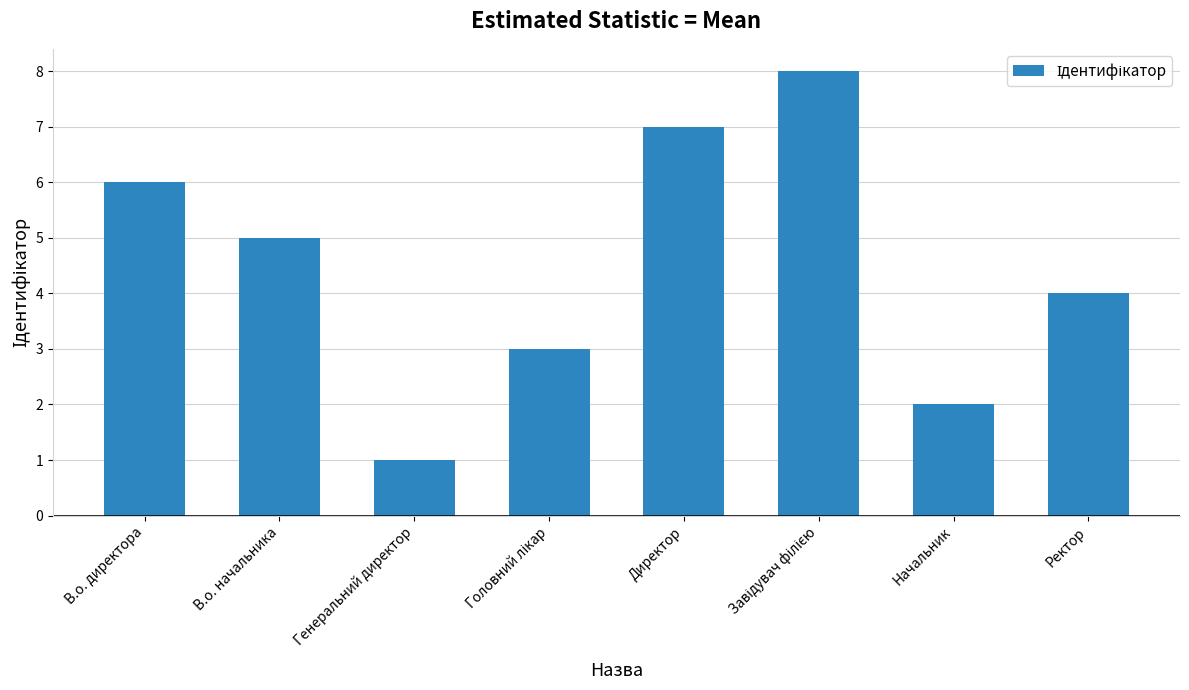

What is the minimum value shown in the chart?

1